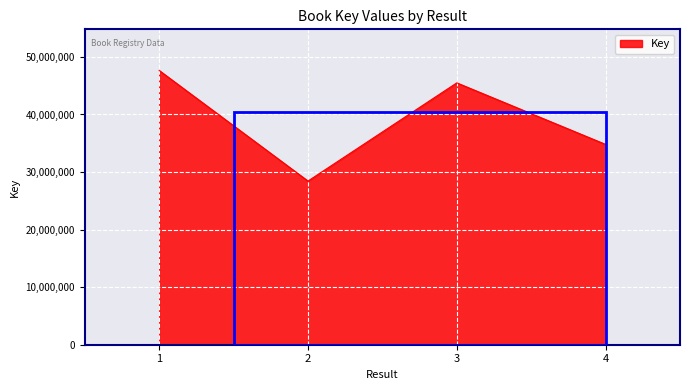

The value at 2 is 28434798. True or false?

True